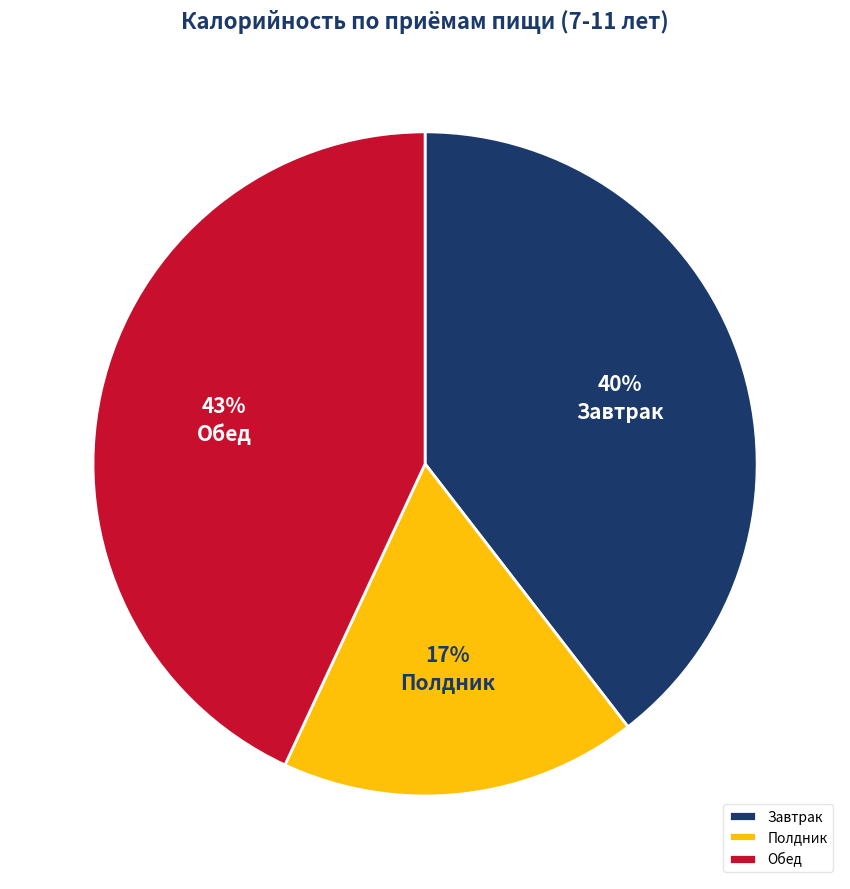

Combined, do Завтрак and Полдник account for over 50%?

Yes